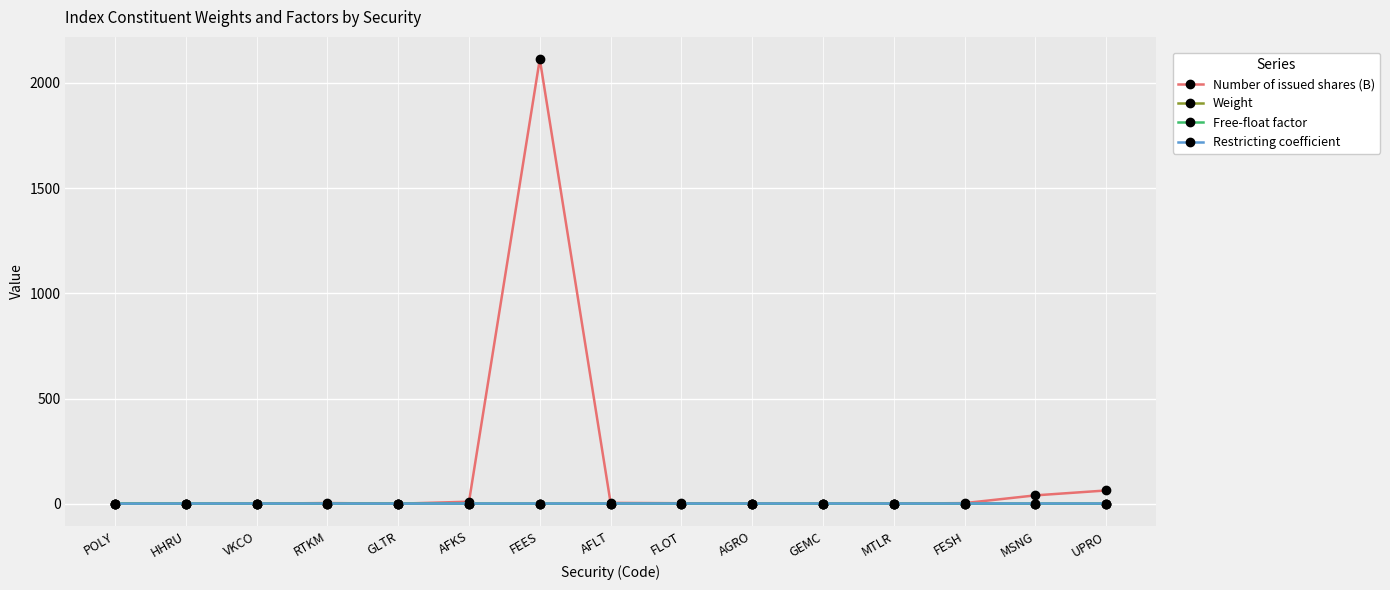

What is the sum of the Free-float factor values at AFLT and HHRU?

0.9